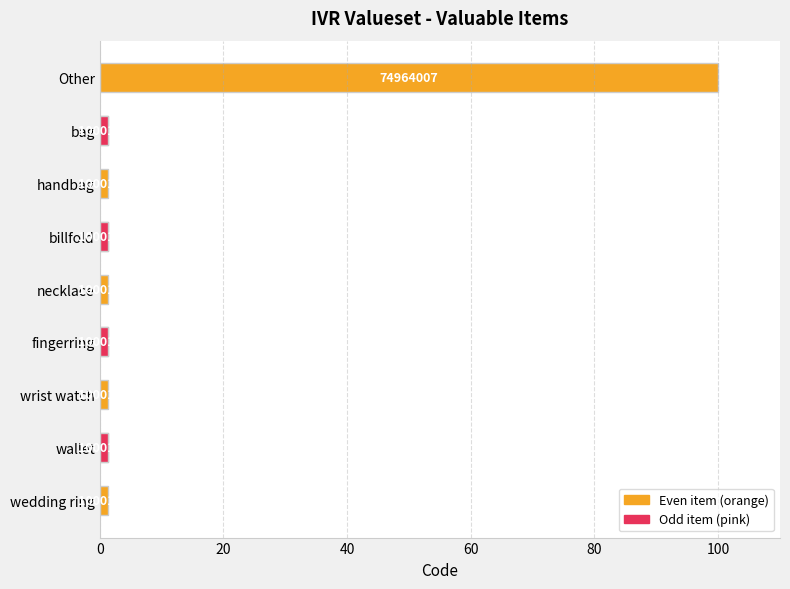

The chart shows a value of 0.4 at handbag. True or false?

False